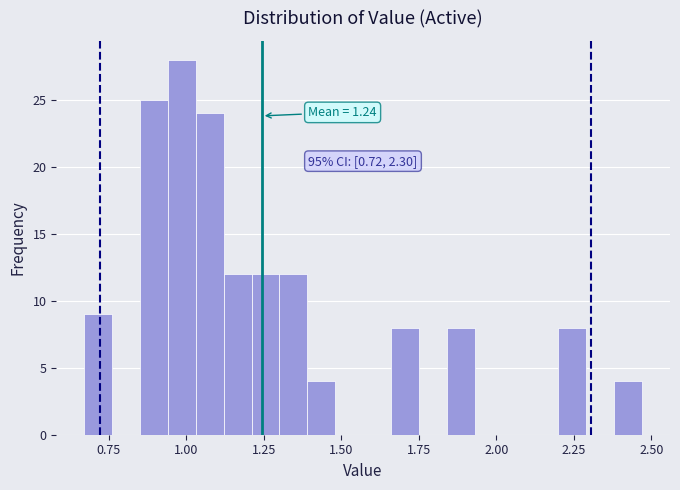

Read against the x-axis, roughly where is the centre of the tallest bar?

1.00